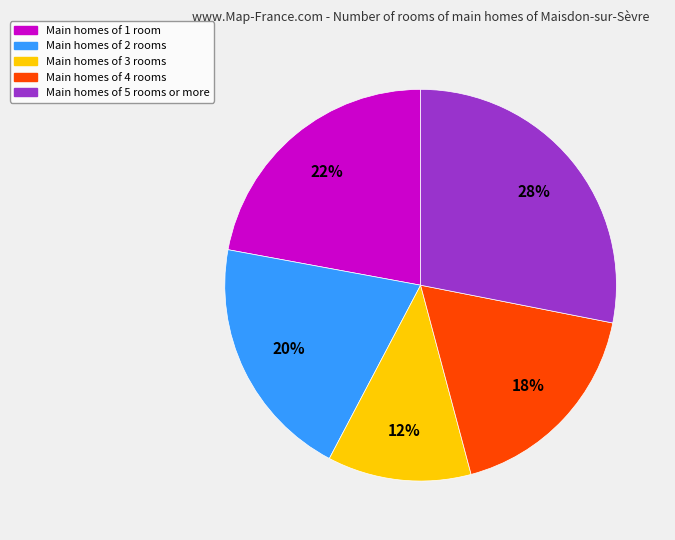

To the nearest percent, what is the difference between the largest and smallest slice percentages?

16%